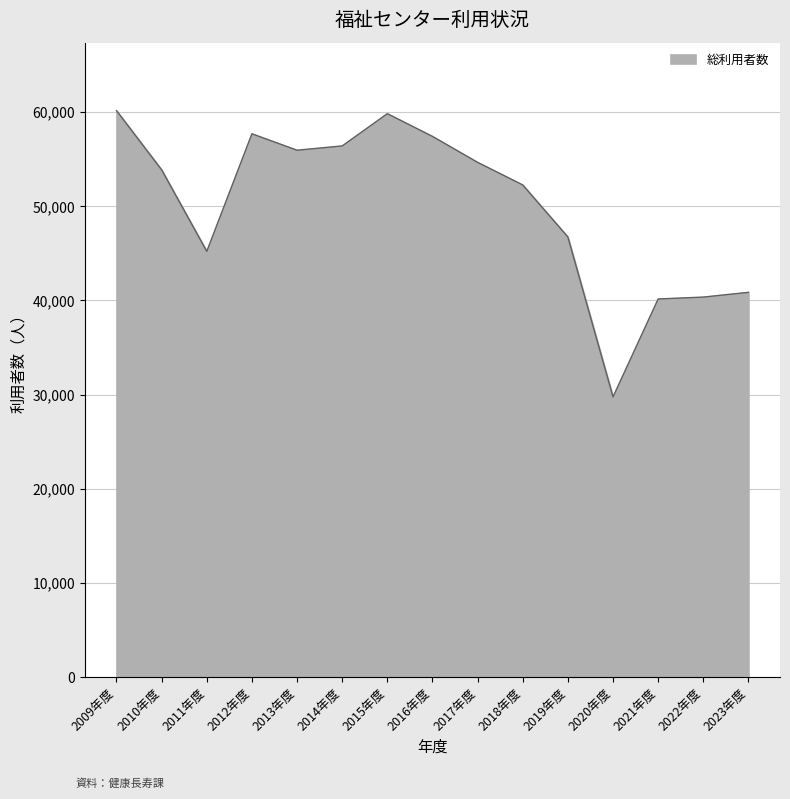

The chart shows a value of 91144 at 2012年度. True or false?

False